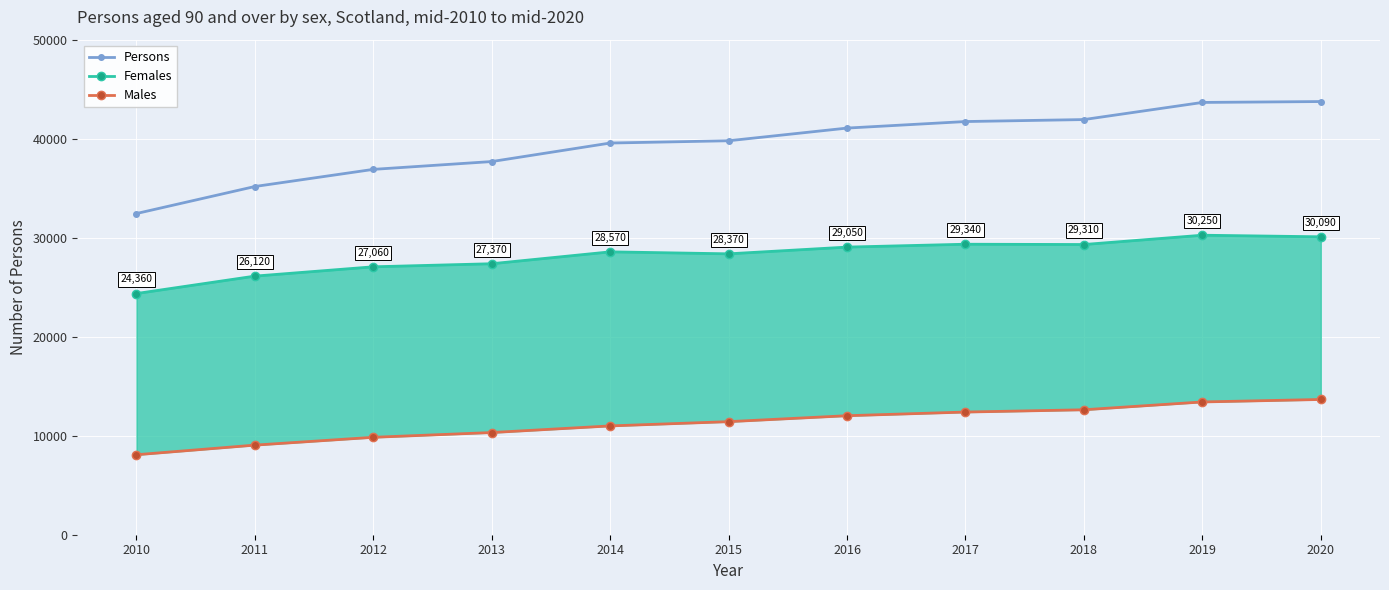

At which category is the sum across all series the highest?

2020